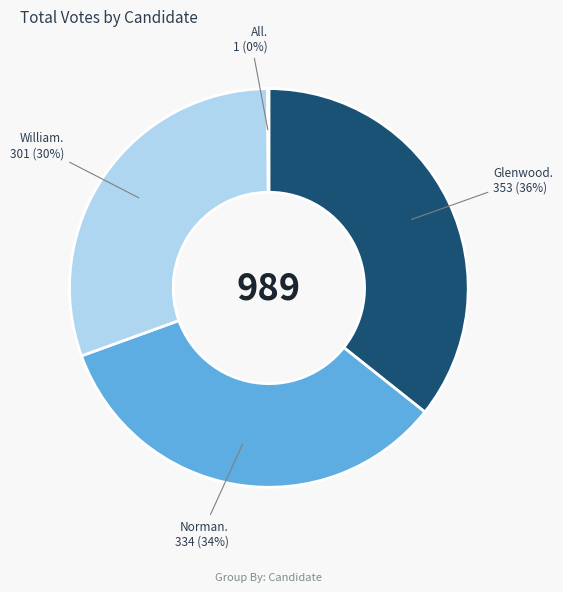

Combined, do Glenwood. 353 (36%) and William. 301 (30%) account for over 50%?

Yes